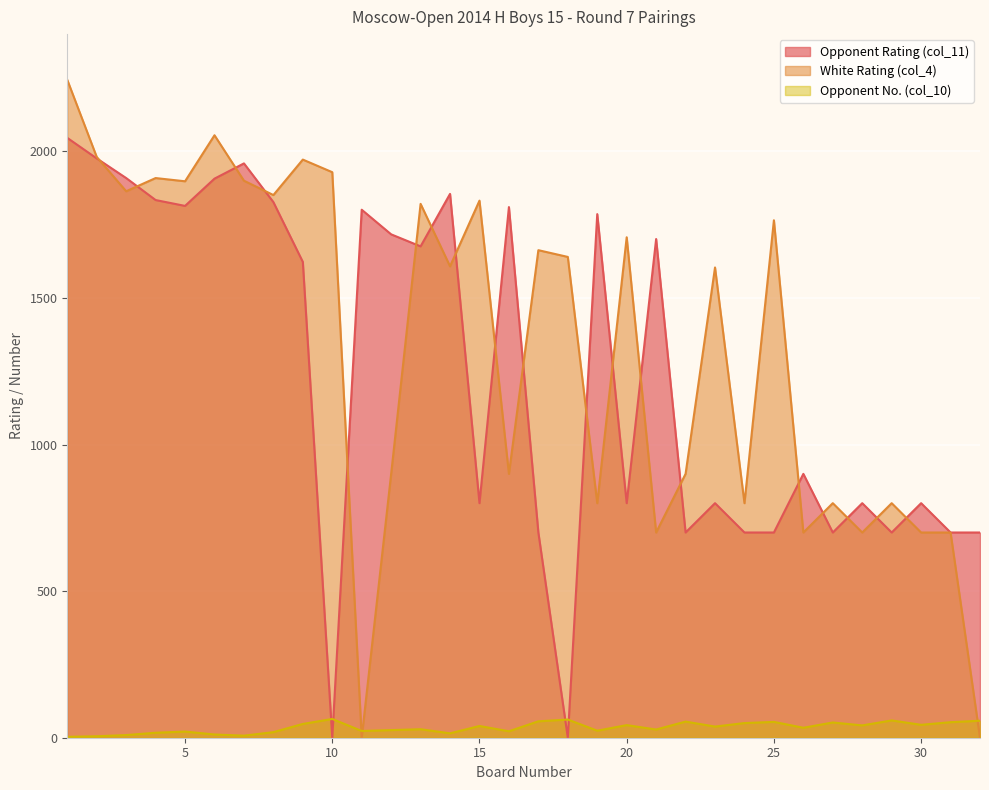

How many lines are shown in the chart?

3